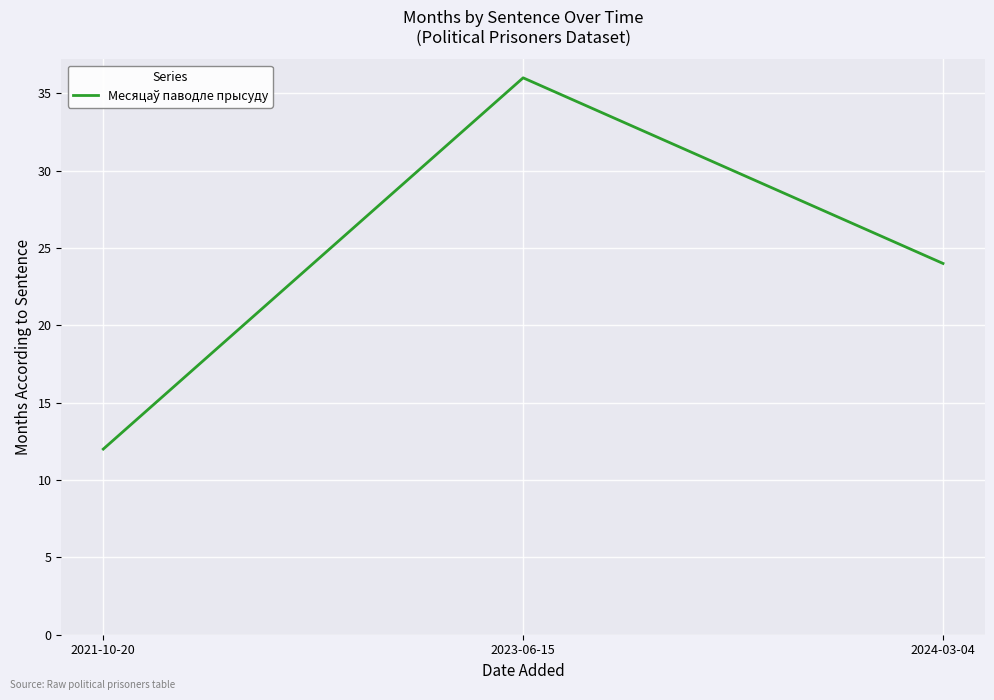

How many lines are shown in the chart?

1